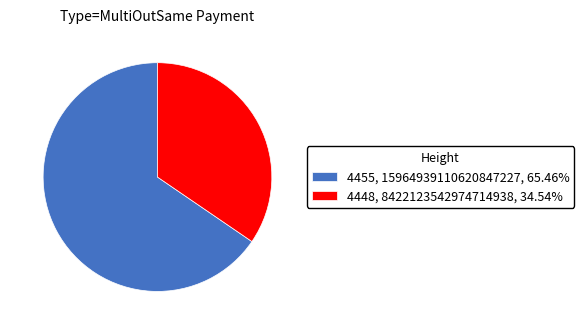

Which has a higher value, 4448 or 4455?

4455